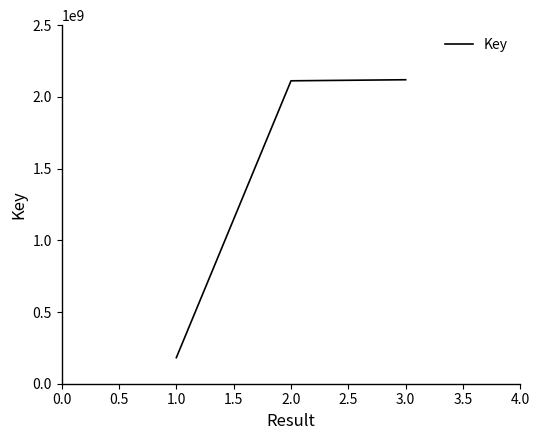

How many values are below 2112056382?

1